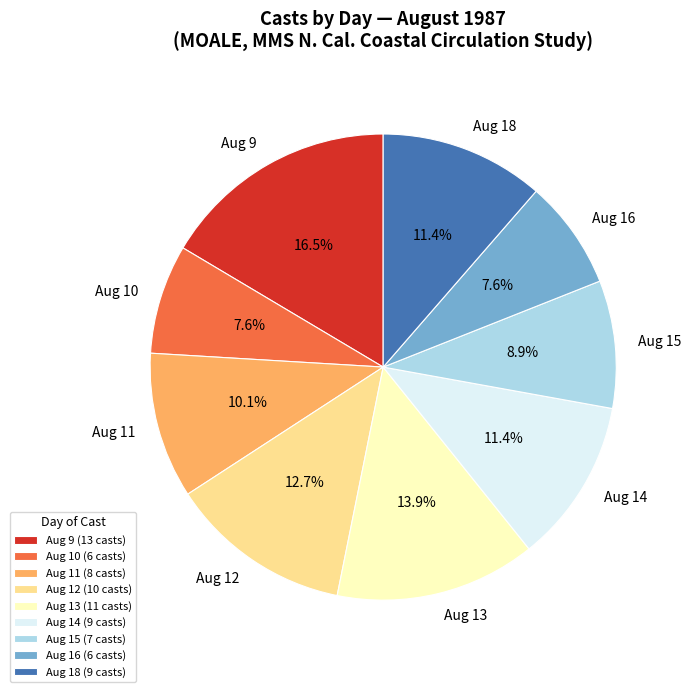

Does any single category account for the majority?

No